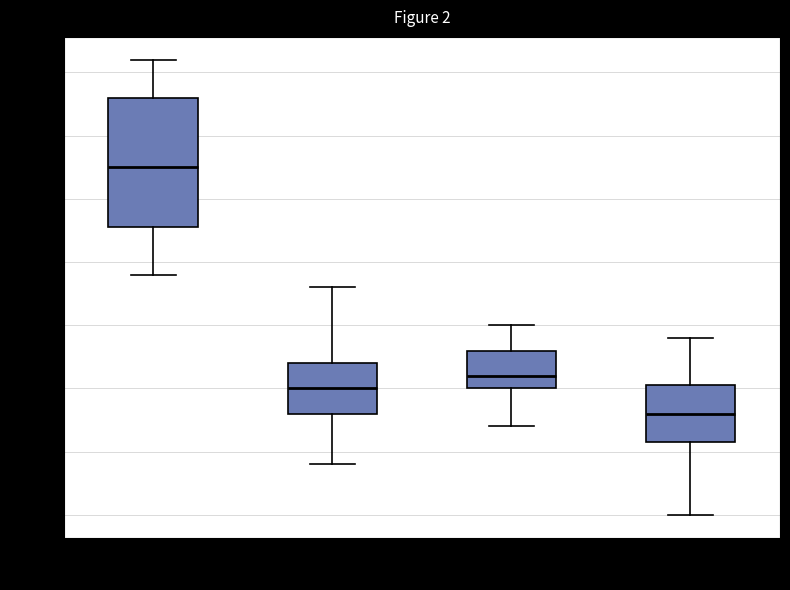

Which box has the lowest median line?

18:00-24:00